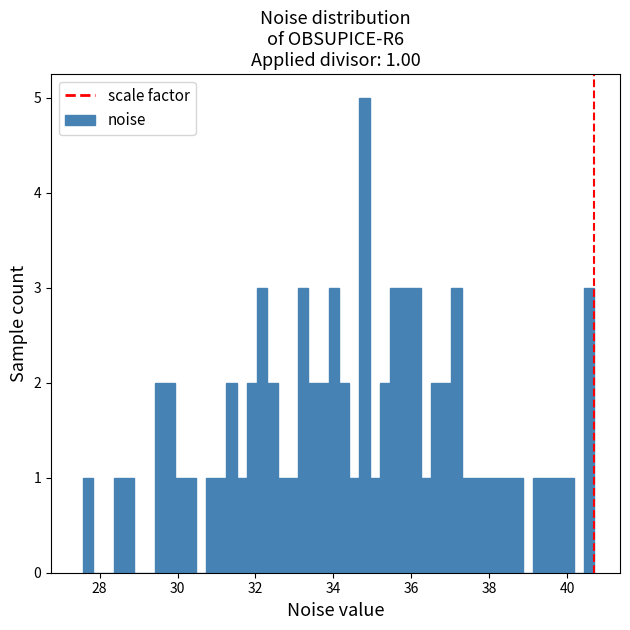

Read against the x-axis, roughly where is the centre of the tallest bar?

34.8